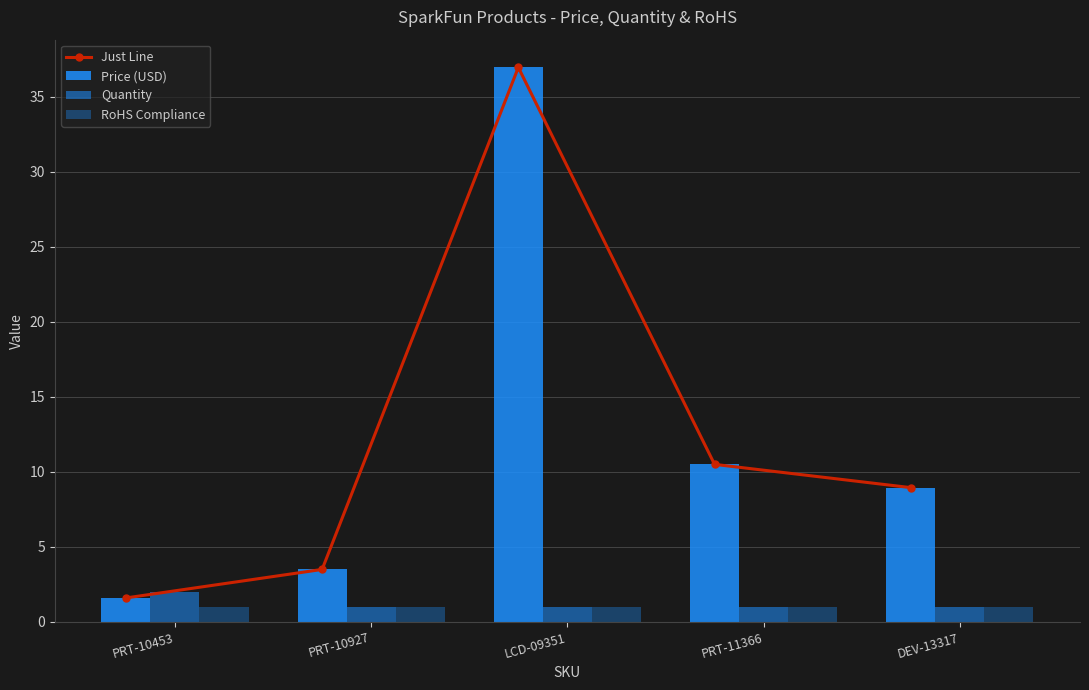

Rank the categories by Price (USD) value from highest to lowest.

LCD-09351, PRT-11366, DEV-13317, PRT-10927, PRT-10453